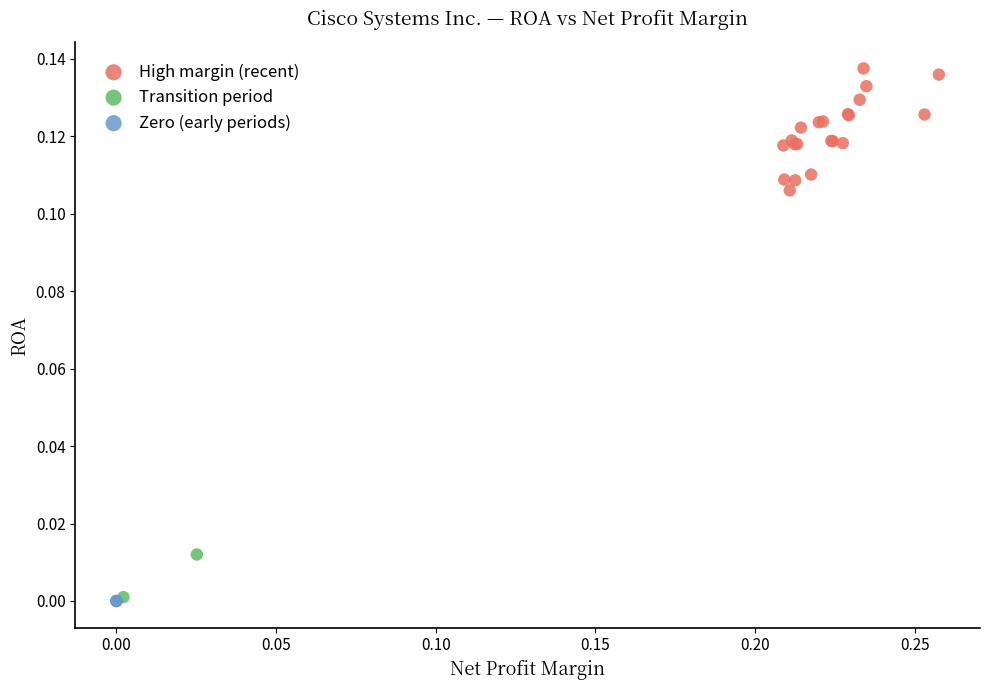

What are all the series names shown in the legend?

High margin (recent), Transition period, Zero (early periods)